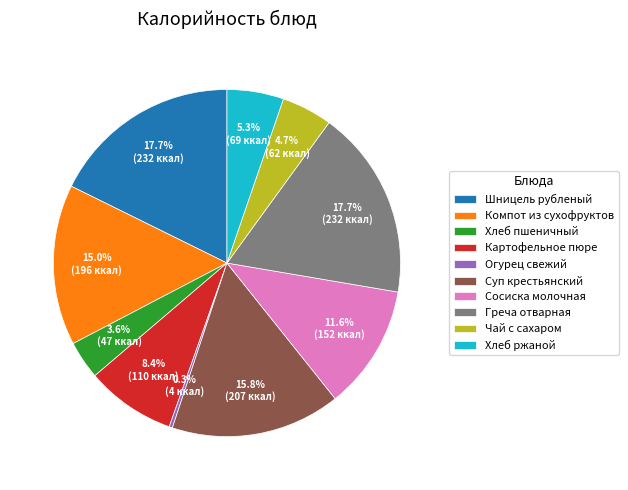

What is the smallest slice in the pie chart?

Огурец свежий